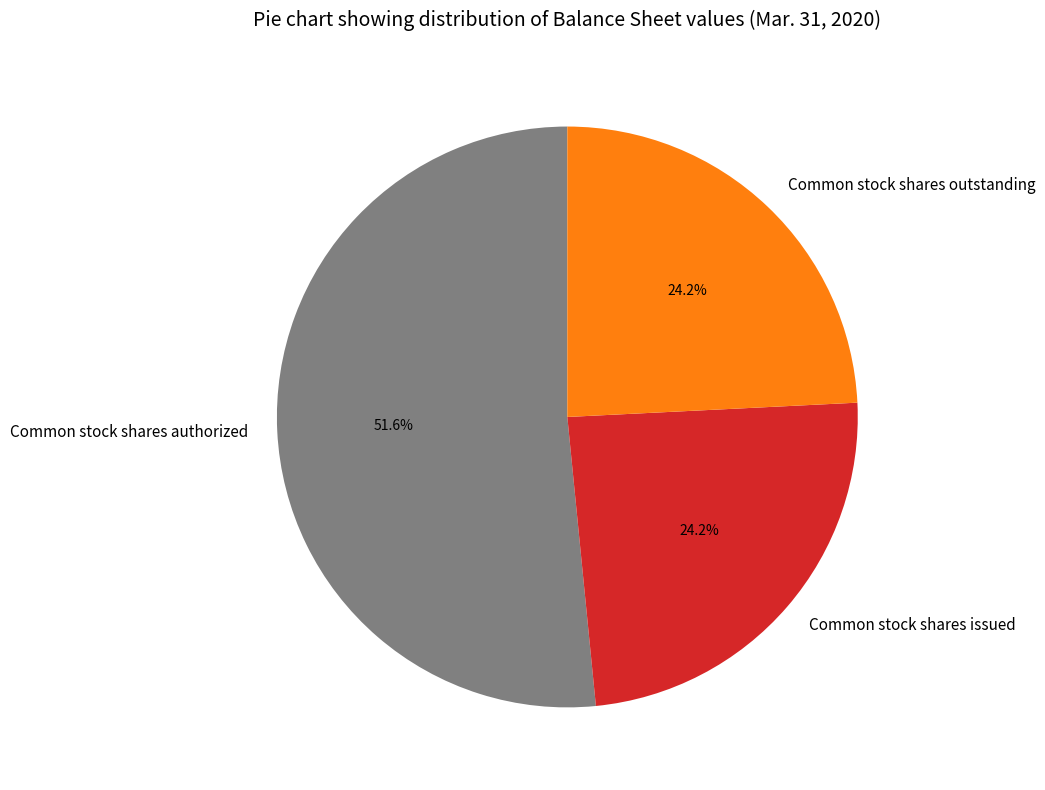

Combined, do Common stock shares outstanding and Common stock shares issued account for over 50%?

No